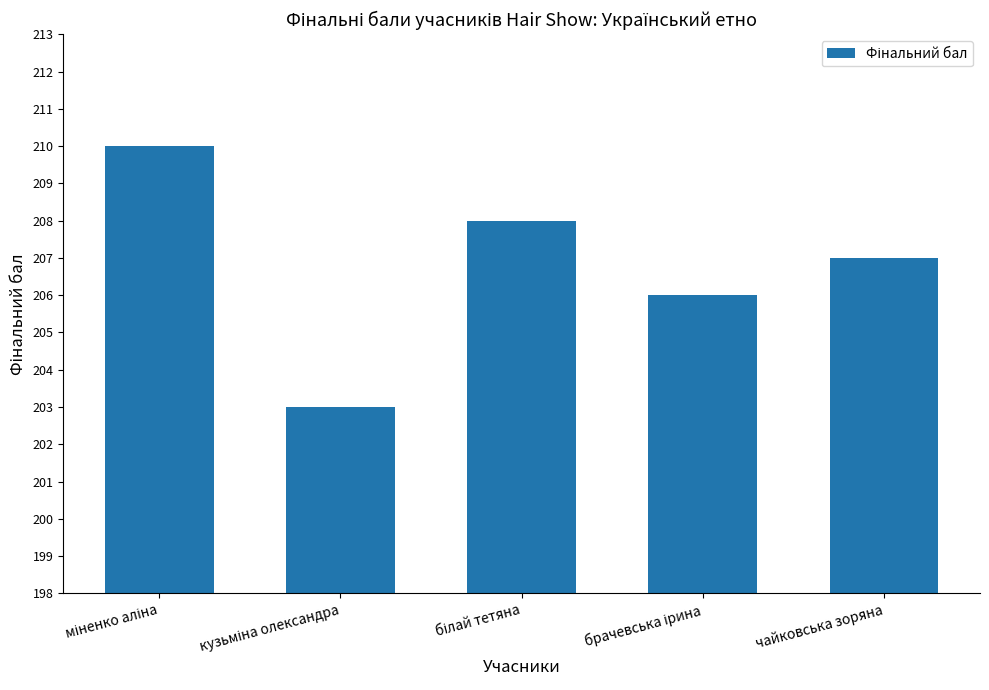

What is the approximate value at чайковська зоряна?

207